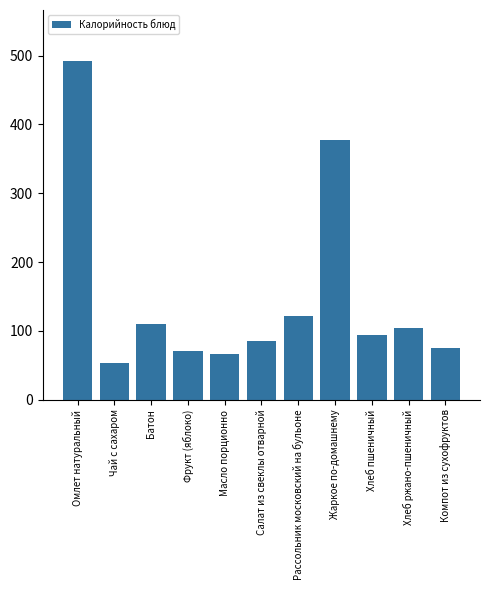

What is the sum of the values at Чай с сахаром and Салат из свеклы отварной?

138.7